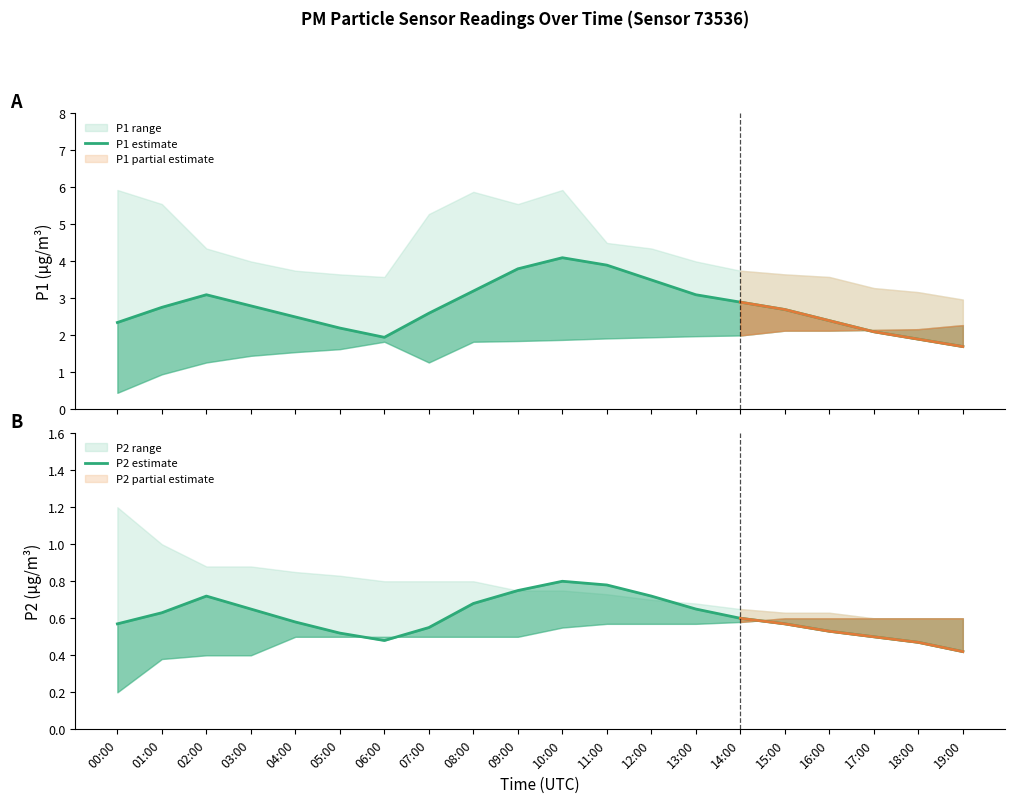

Count the P2 estimate values in the range 0 to 1.

20